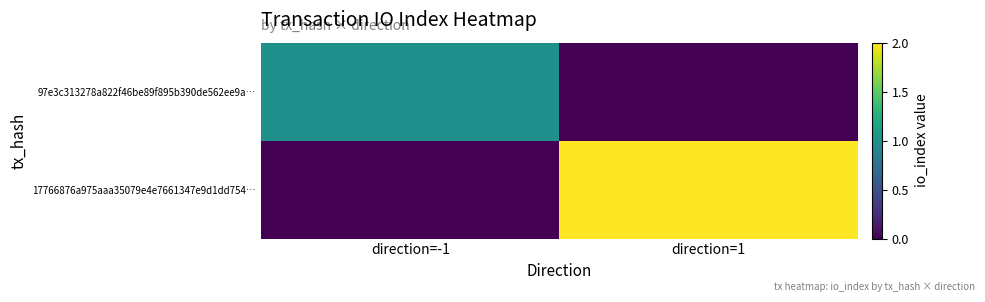

Which series changed the most between direction=-1 and direction=1?

17766876a975aaa35079e4e7661347e9d1dd754…